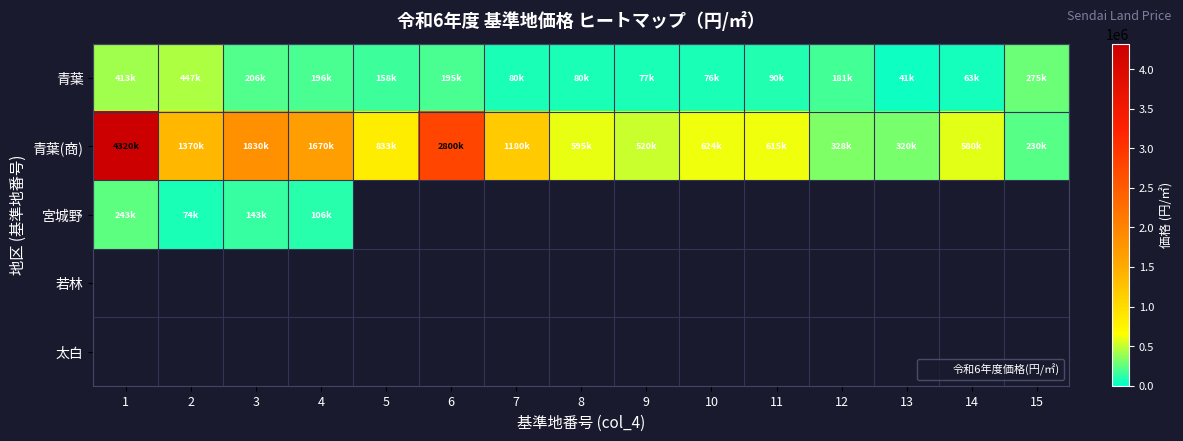

Count the number of categories in the chart.

15